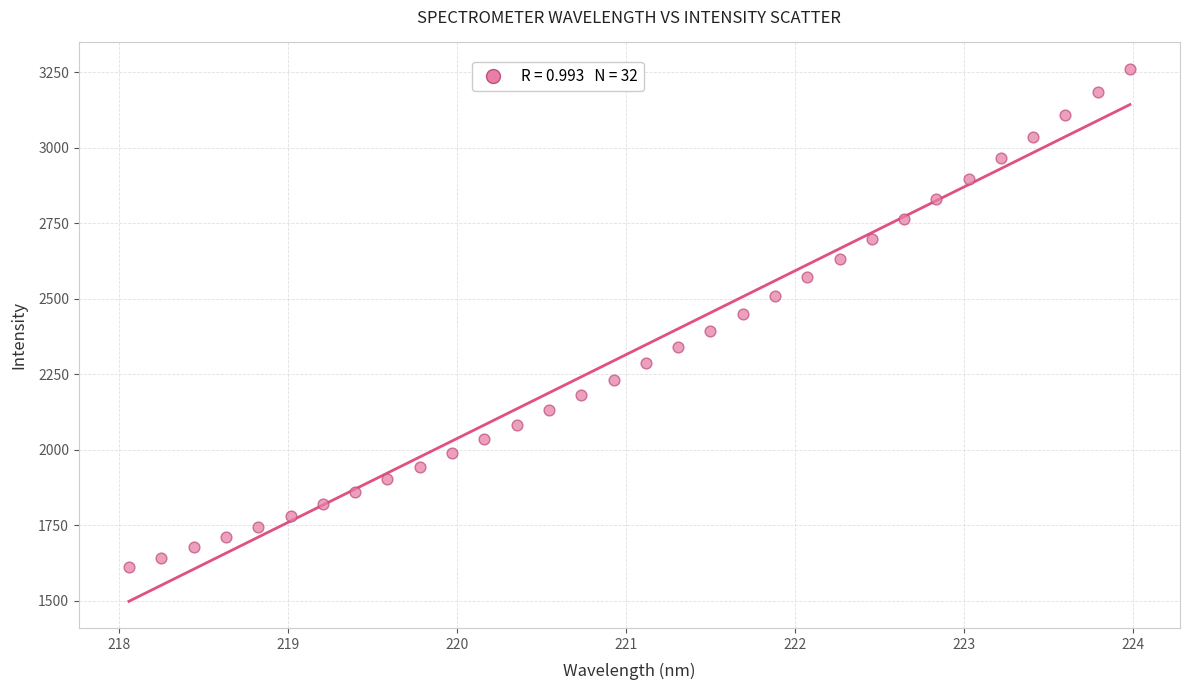

What is the range of Y values (max minus min)?

1649.6